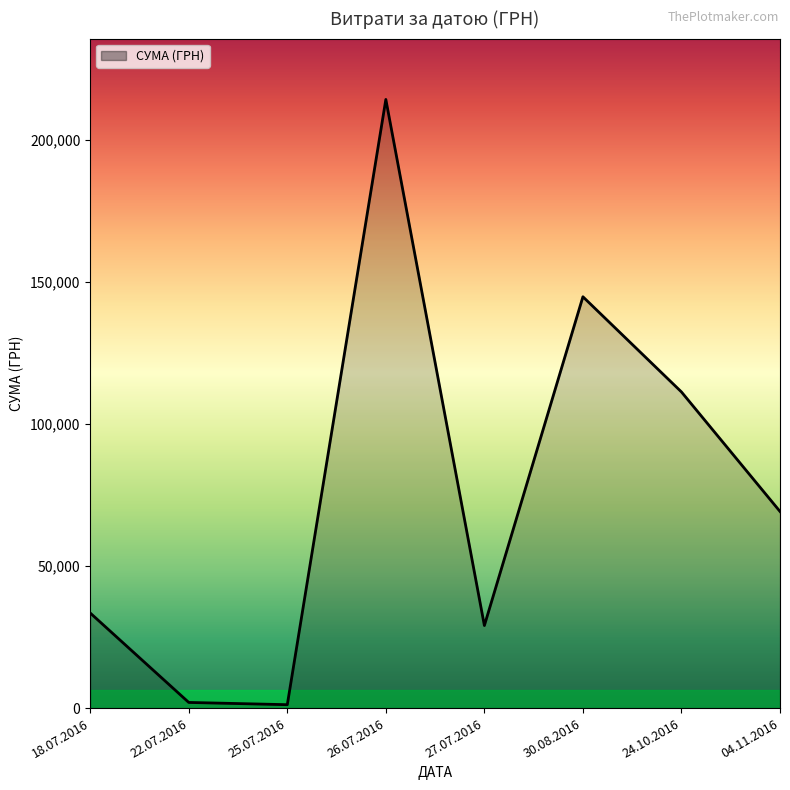

How many interior local peaks (higher than both neighbors) does the data have?

2